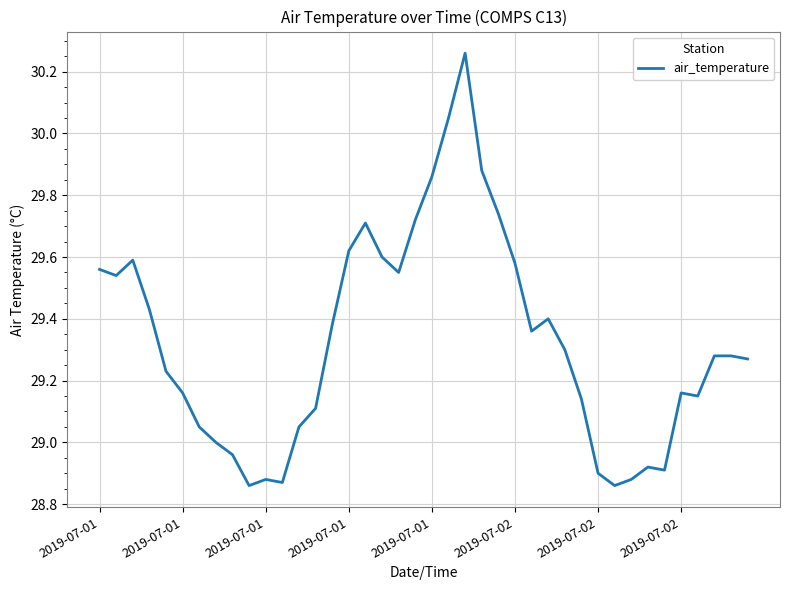

What is the difference between the maximum and minimum values?

1.4